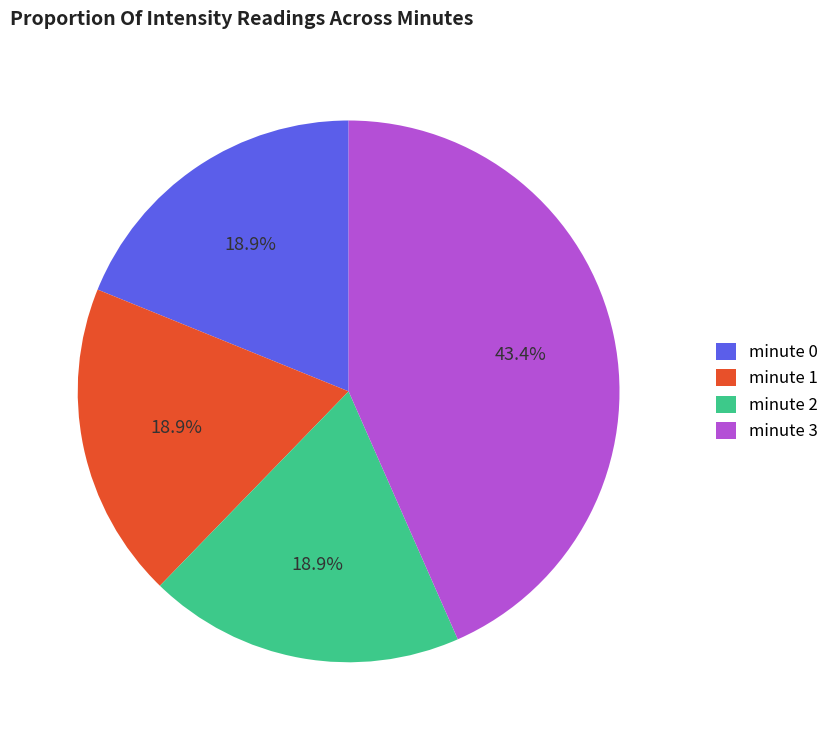

To the nearest percent, what portion does minute 1 represent?

19%